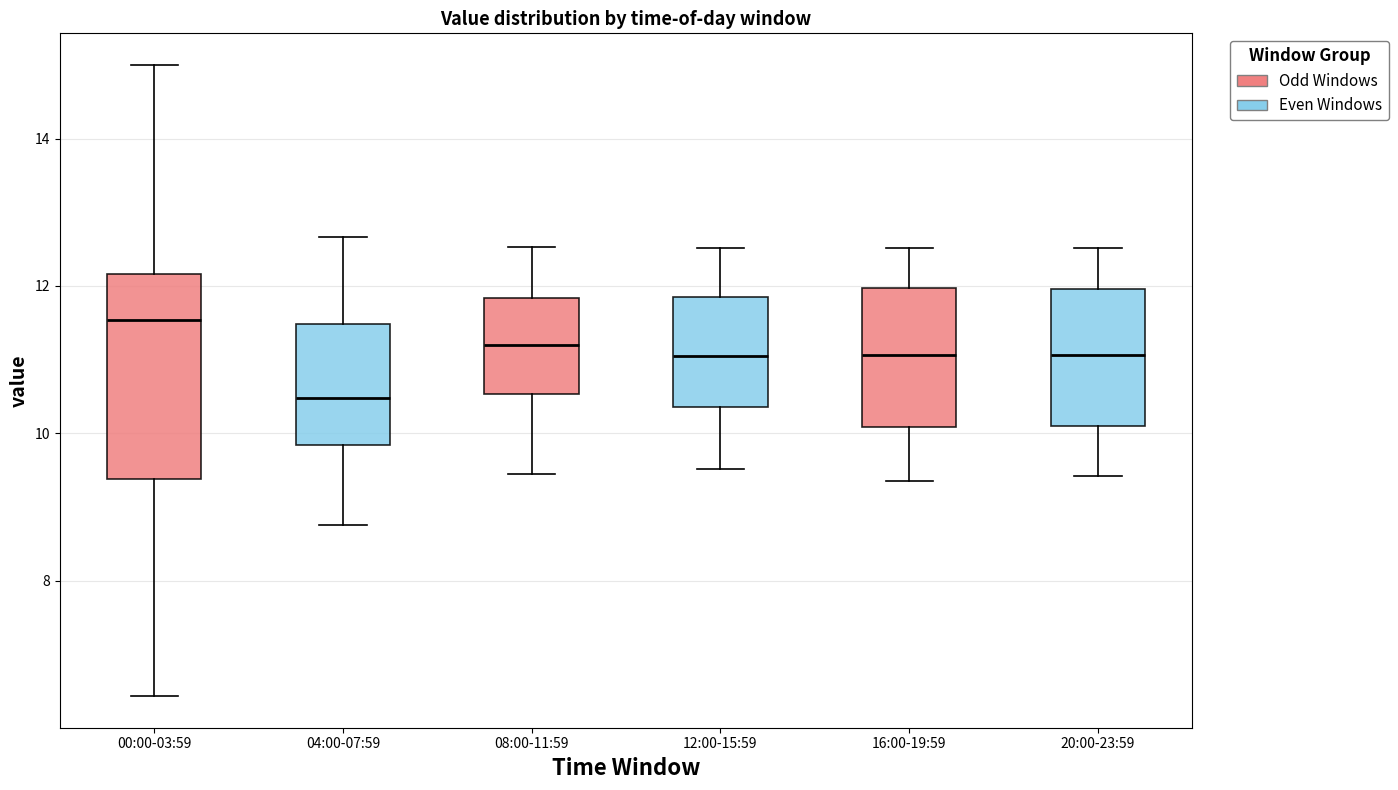

Where does the lower whisker of the box for 00:00-03:59 end on the y-axis? The values are not printed on the chart, so give them approximately, as read against the axis.

6.4